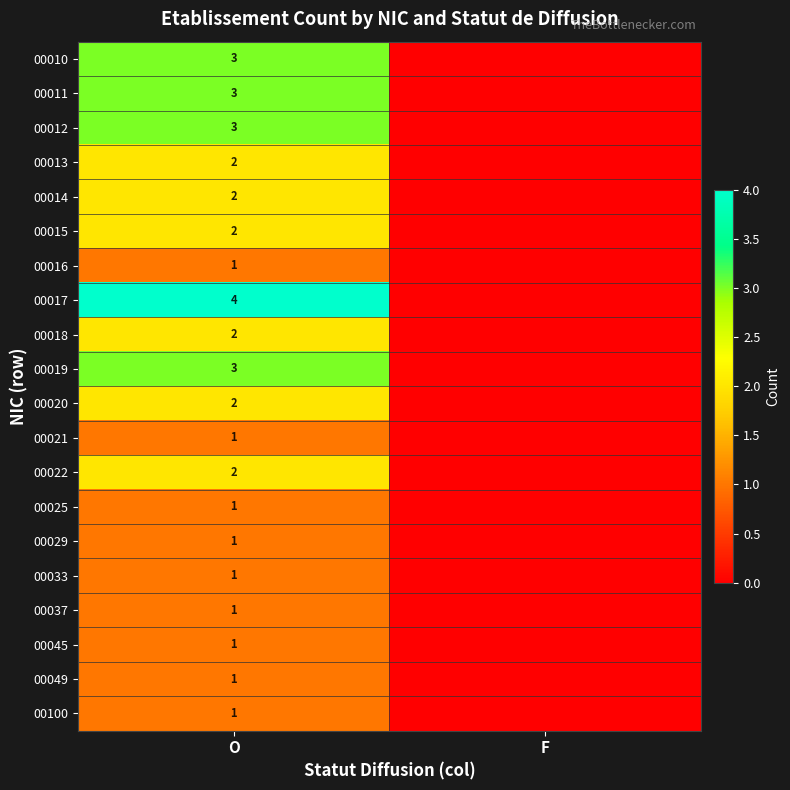

What is the difference between the highest and lowest values at O?

3